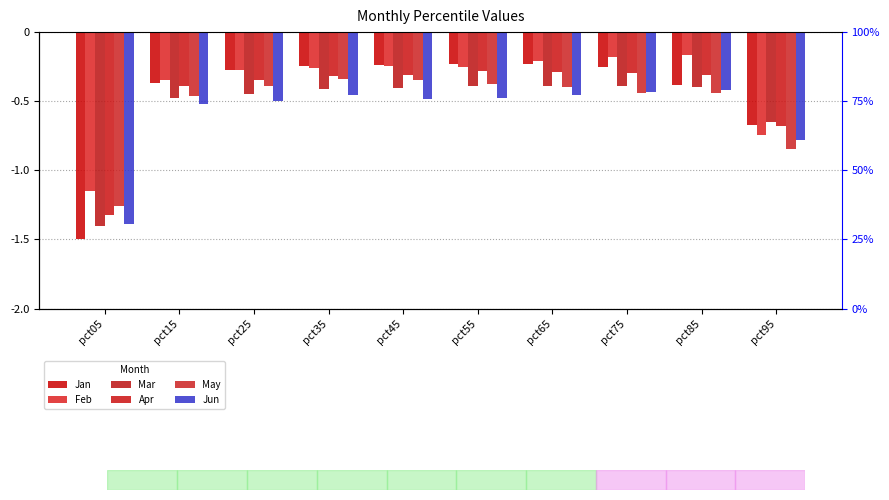

Where is Feb nearest to the value 0?

pct85